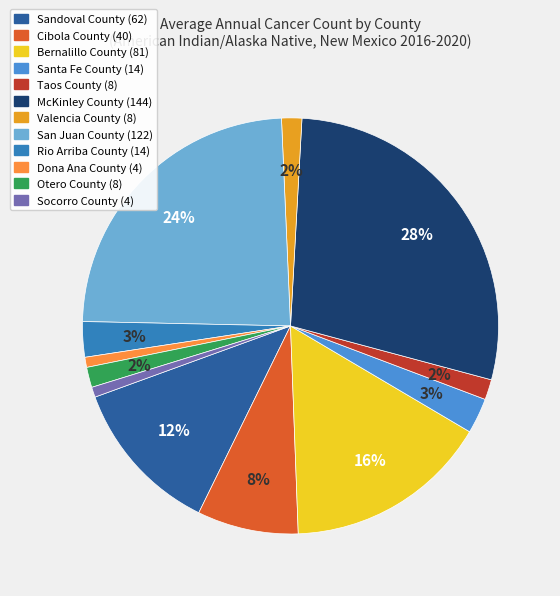

Count the number of slices in the pie.

12